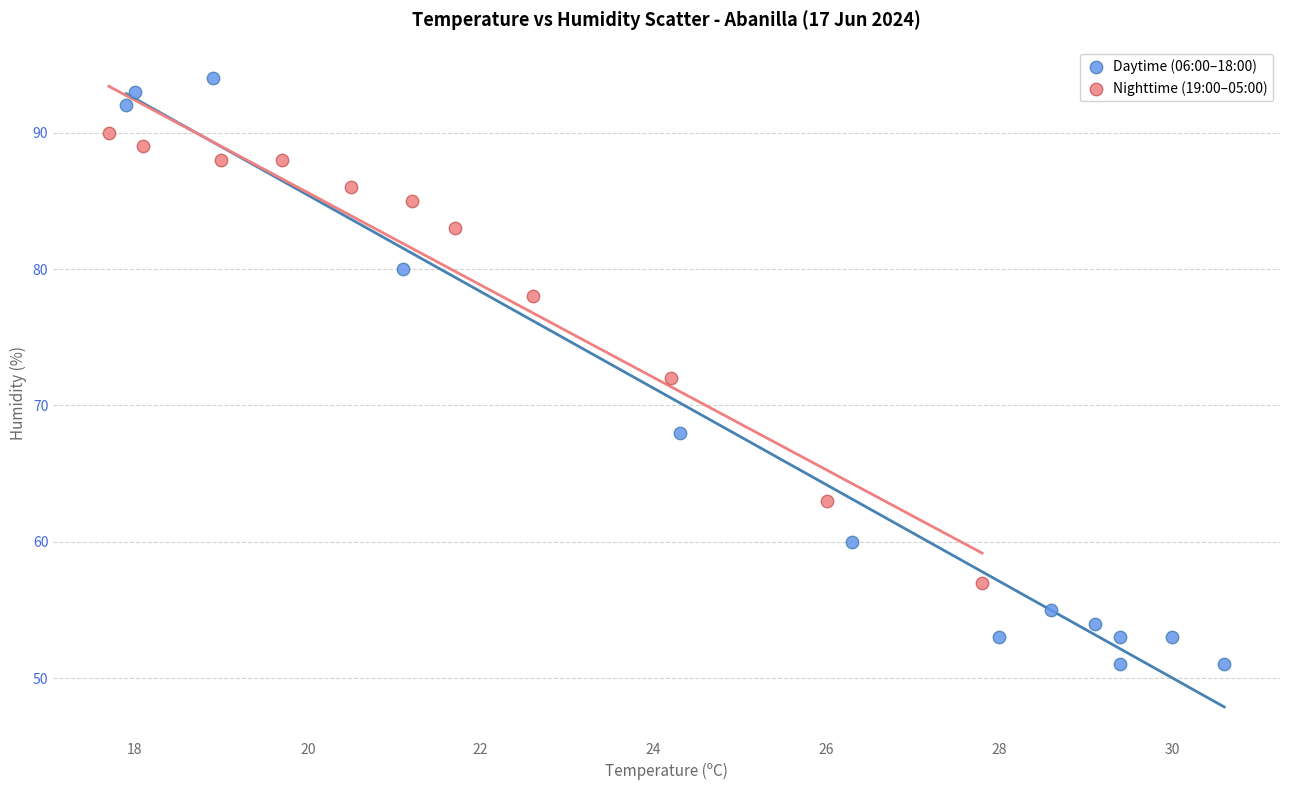

Which series has the largest Y range (max minus min)?

Daytime (06:00–18:00)